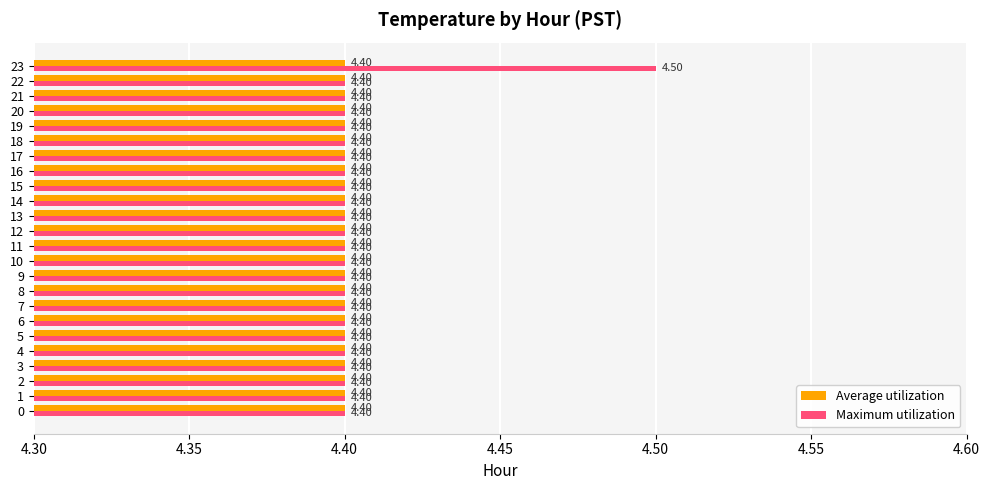

Rank the series by their maximum value, from lowest to highest.

Average utilization, Maximum utilization